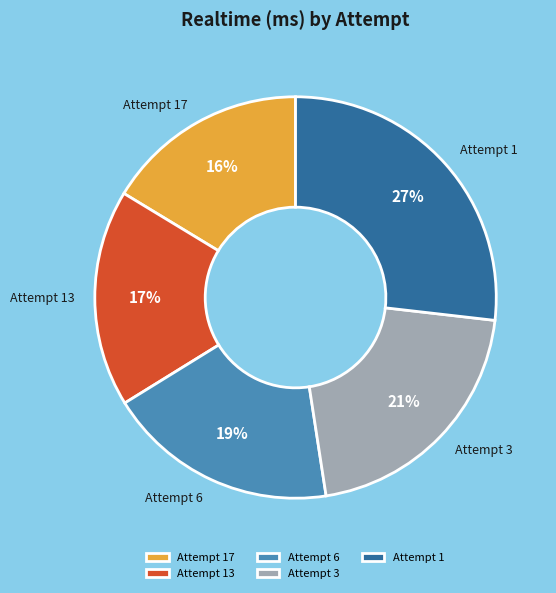

To the nearest percent, what is the average slice percentage?

20%